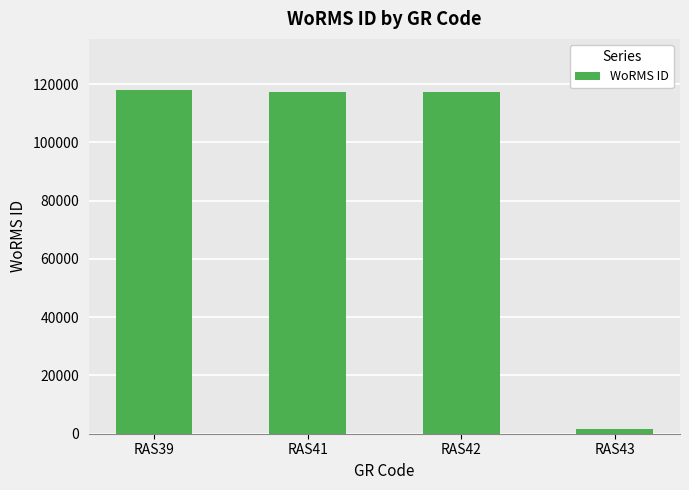

What is the difference between the values at RAS42 and RAS41?

193